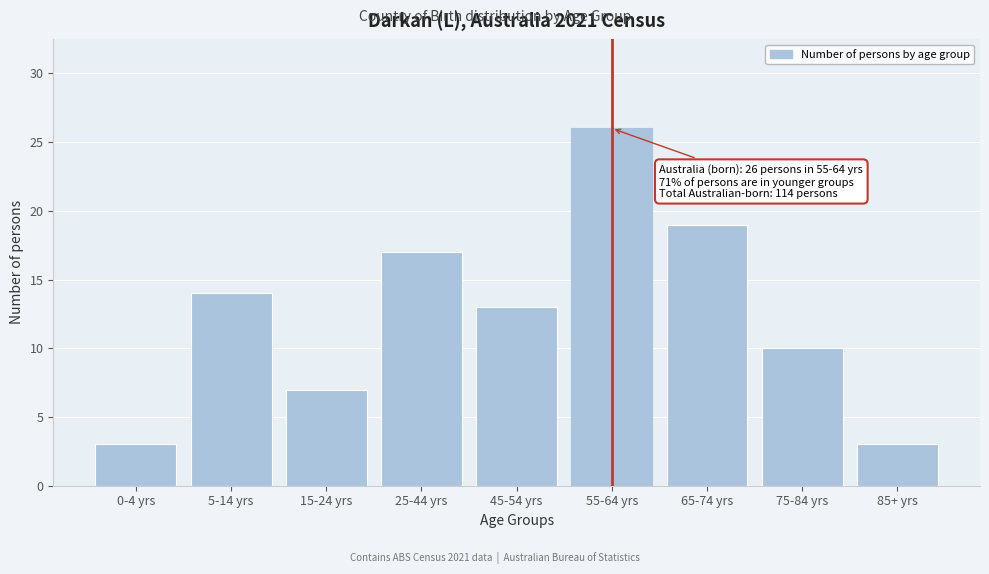

Reading left to right, transcribe all the data shown in this chart.

3	14	7	17	13	26	19	10	3